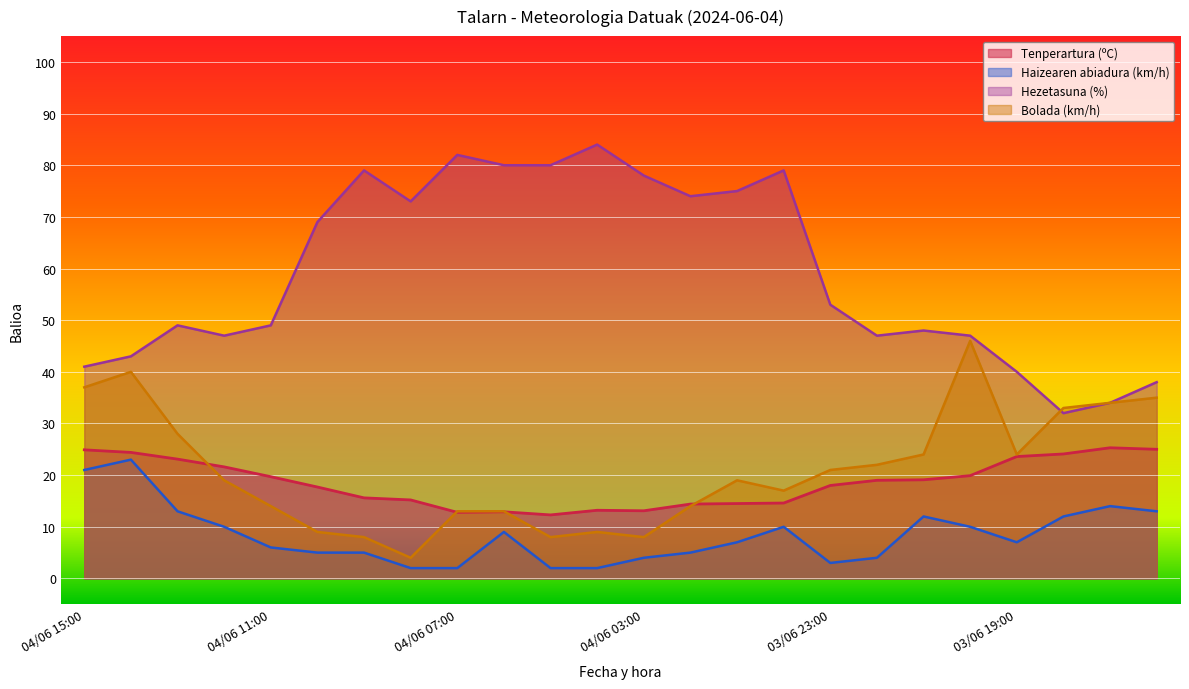

The Haizearen abiadura (km/h) series shows 2.0 at 04/06 04:00. True or false?

True